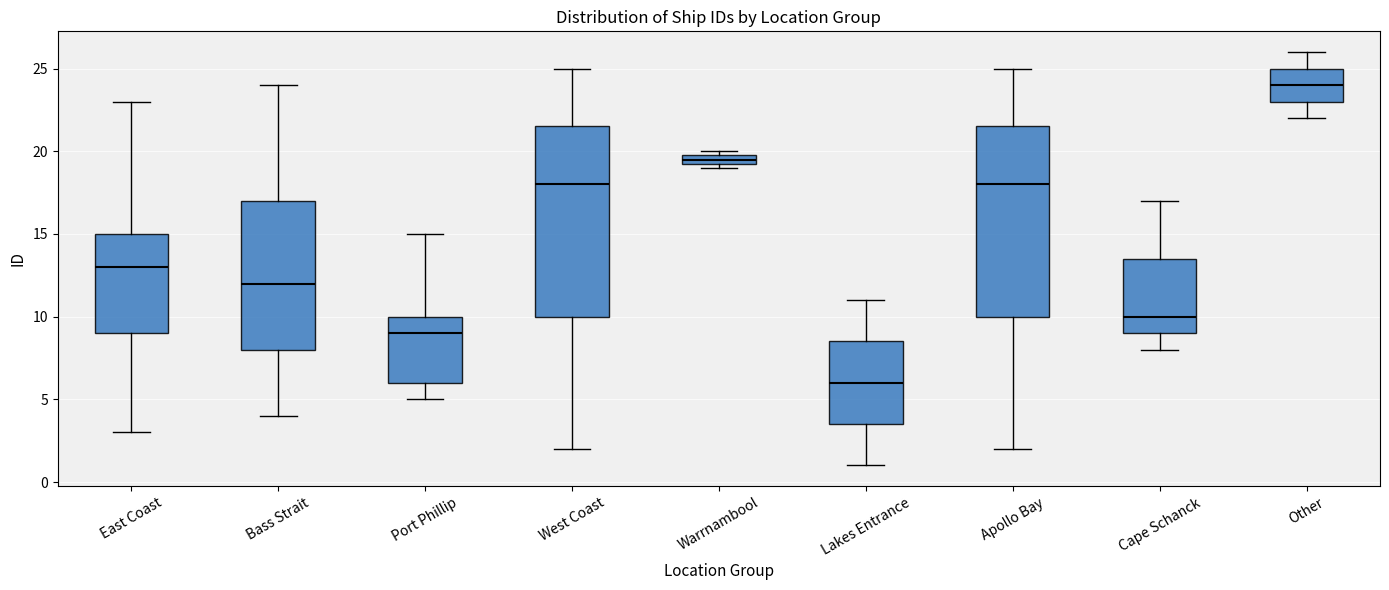

Which box's median line is the highest?

Other